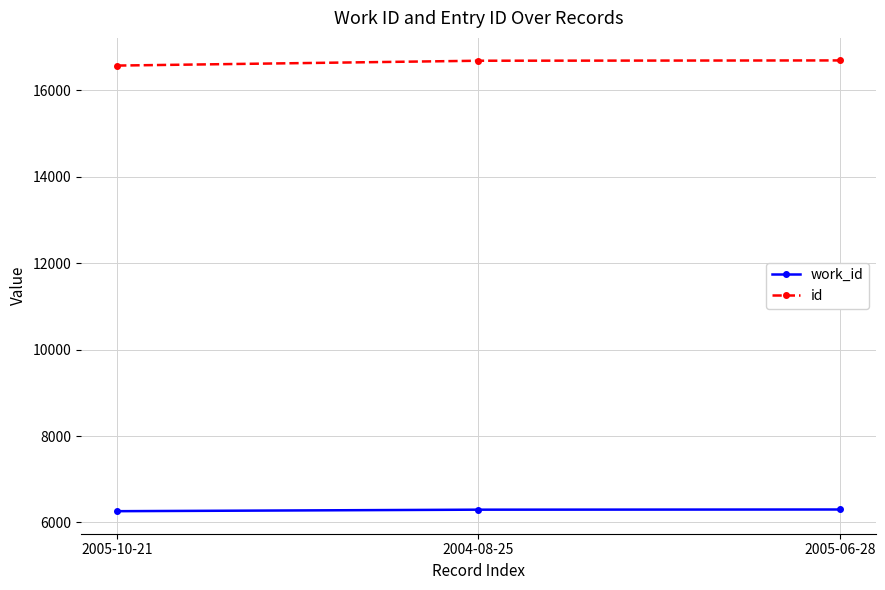

What is the maximum value for work_id?

6300